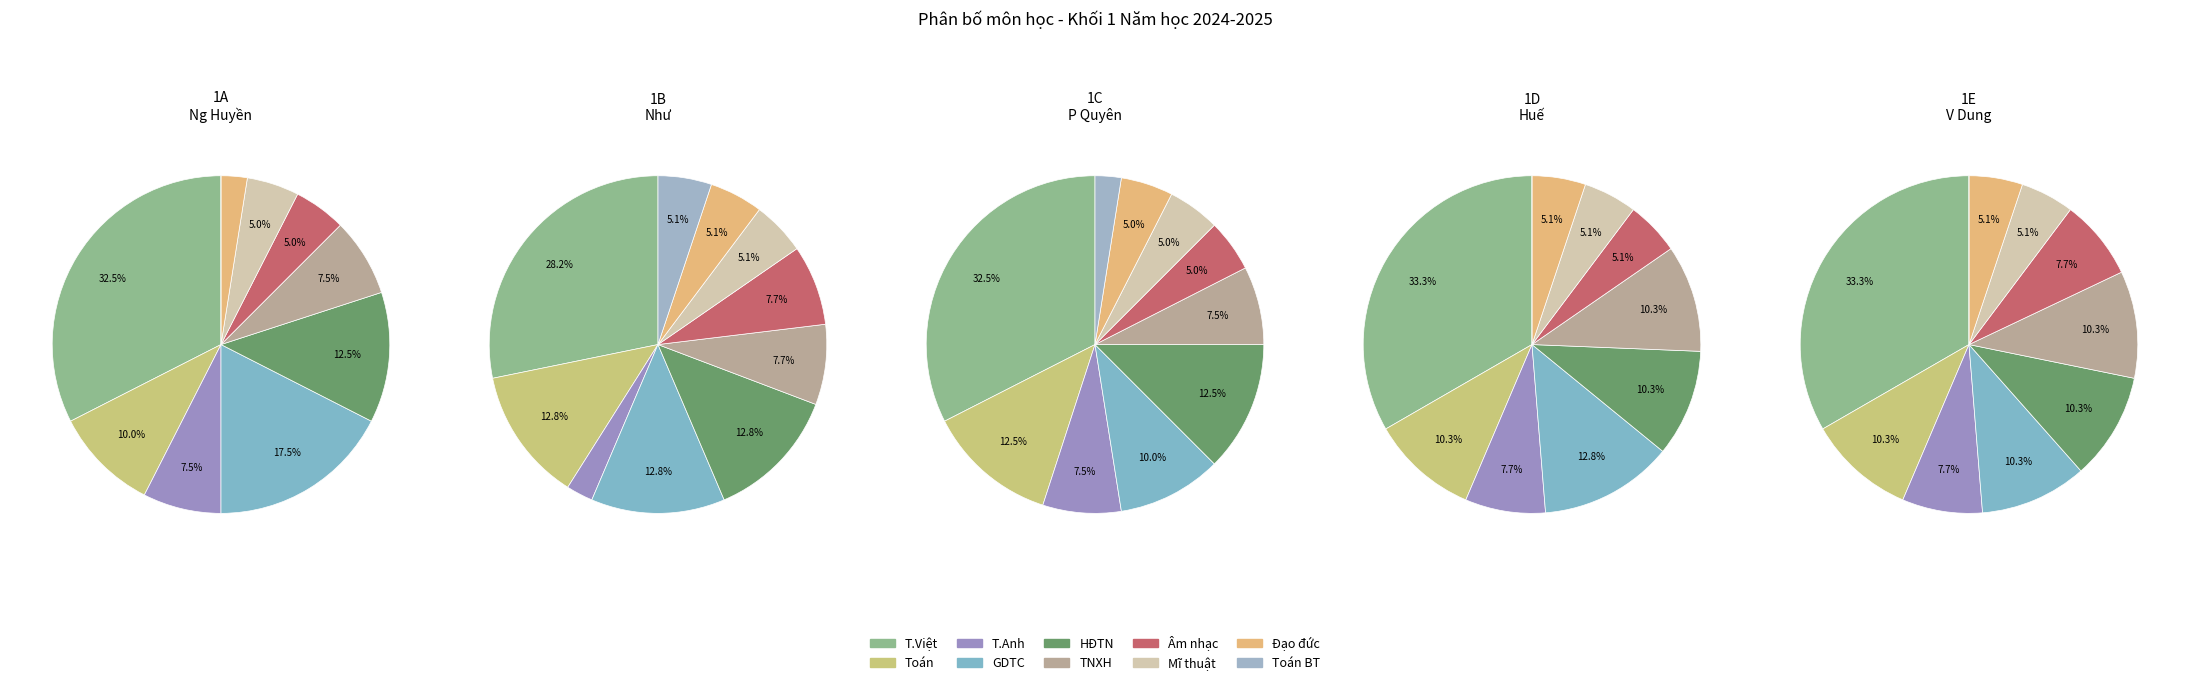

Between Âm nhạc and TNXH, which is larger?

TNXH